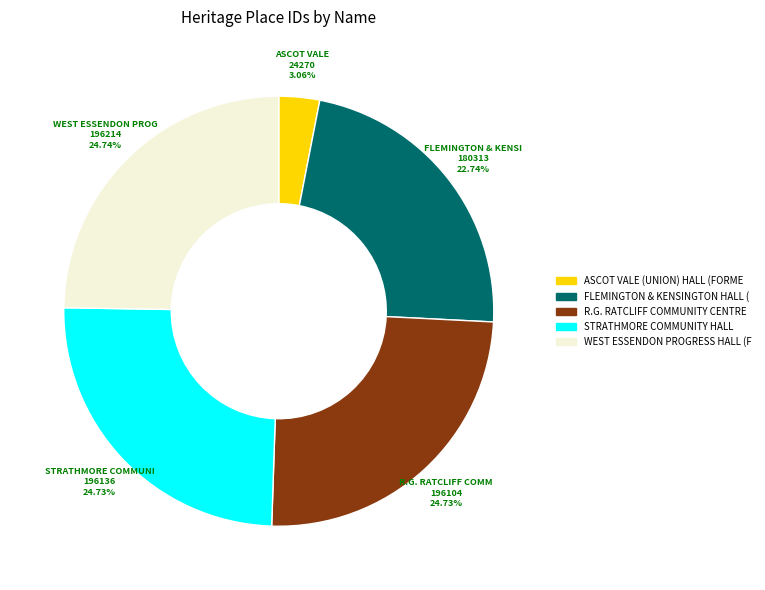

Is there any slice that represents more than half of the pie?

No